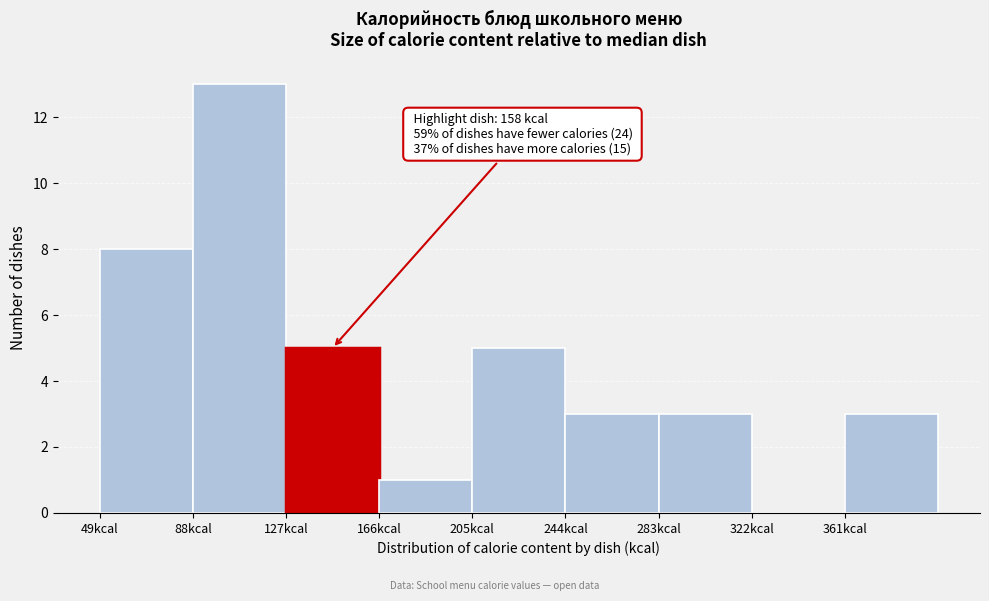

Which range on the x-axis has the tallest bar?

88 to 127